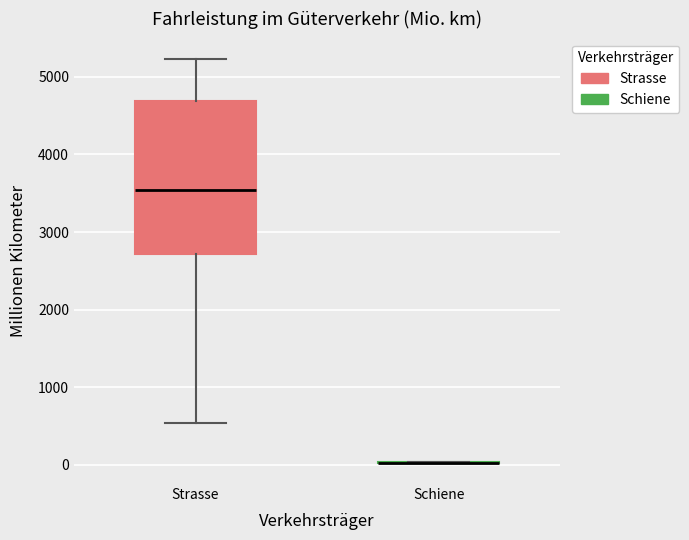

Reading left to right, transcribe this box plot: for each box, give where its median line is, the range the box spans, and where its two whiskers end, as read against the y-axis. The values are not printed on the chart, so give them approximately, as read against the axis.

Strasse: median 3500, box 2700 to 4700, whiskers 500 to 5200
Schiene: box collapsed to a line at 0, whiskers 0 to 0